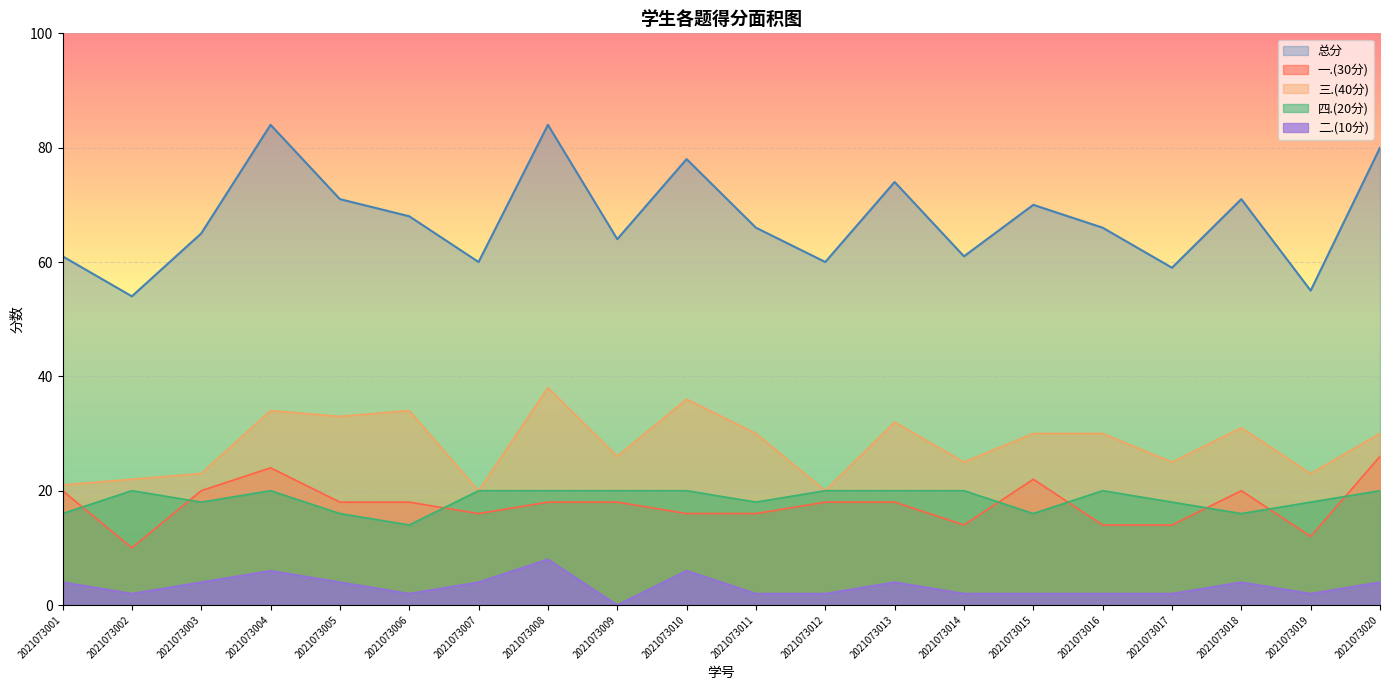

True or false: 一.(30分) and 三.(40分) intersect in this chart.

False